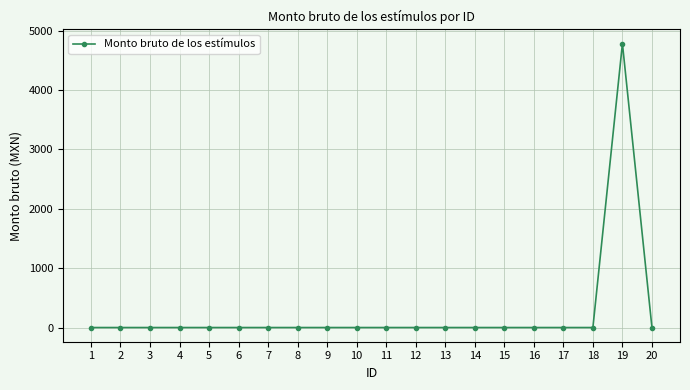

Reading right to left, transcribe all the data shown in this chart.

0.0	4779.6	0.0	0.0	0.0	0.0	0.0	0.0	0.0	0.0	0.0	0.0	0.0	0.0	0.0	0.0	0.0	0.0	0.0	0.0